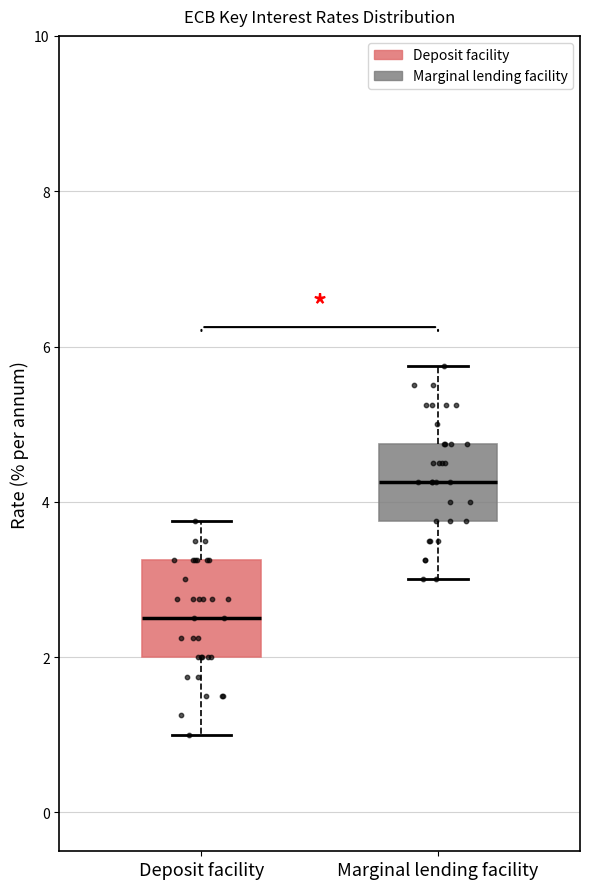

Which box is the tallest, from its lower edge to its upper edge?

Deposit facility